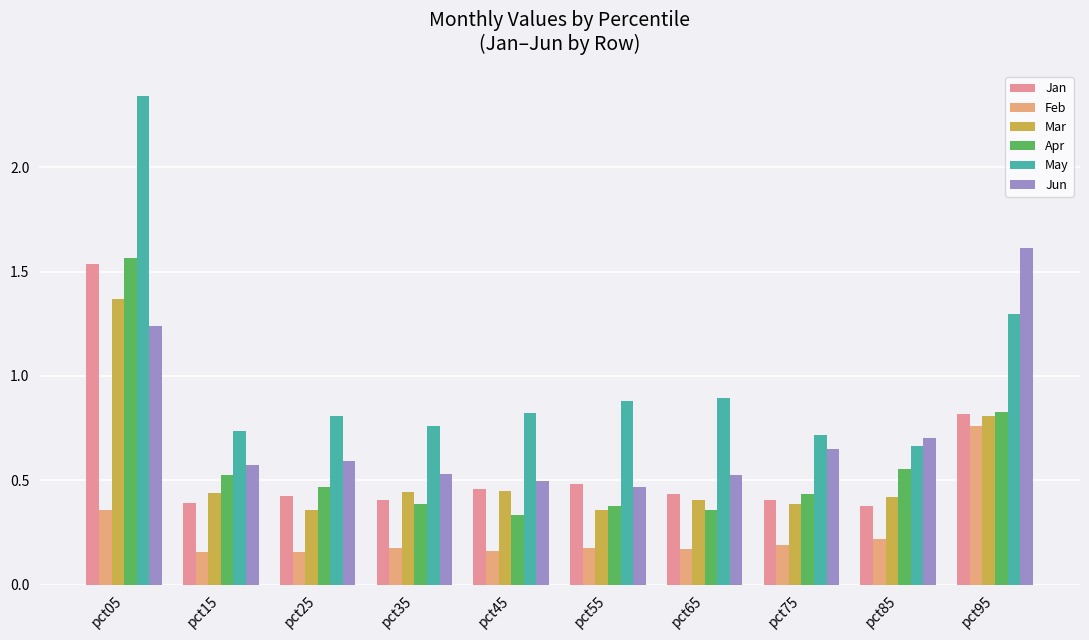

What is the value of the Apr bar at the 10th from the left?

0.8